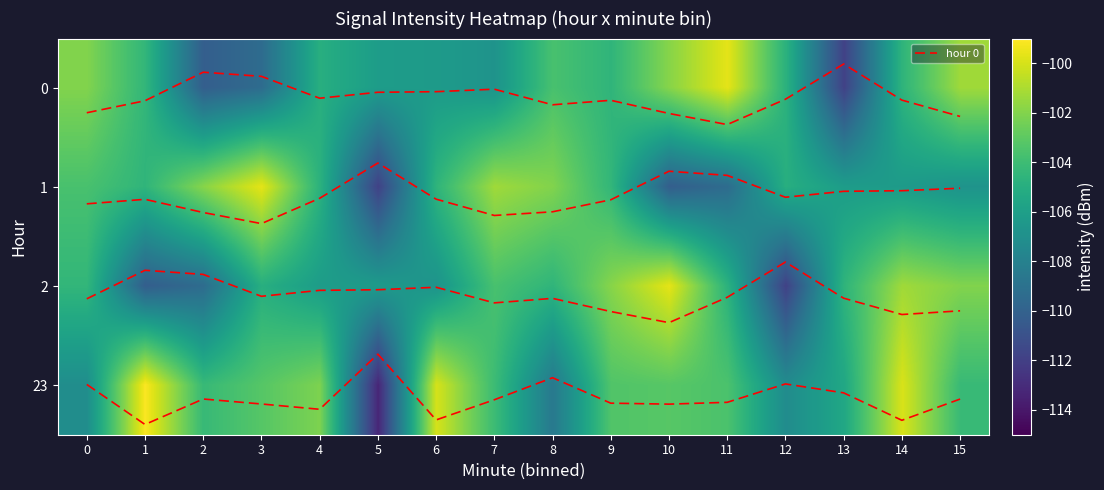

Which series has the largest total across all categories?

hour 0